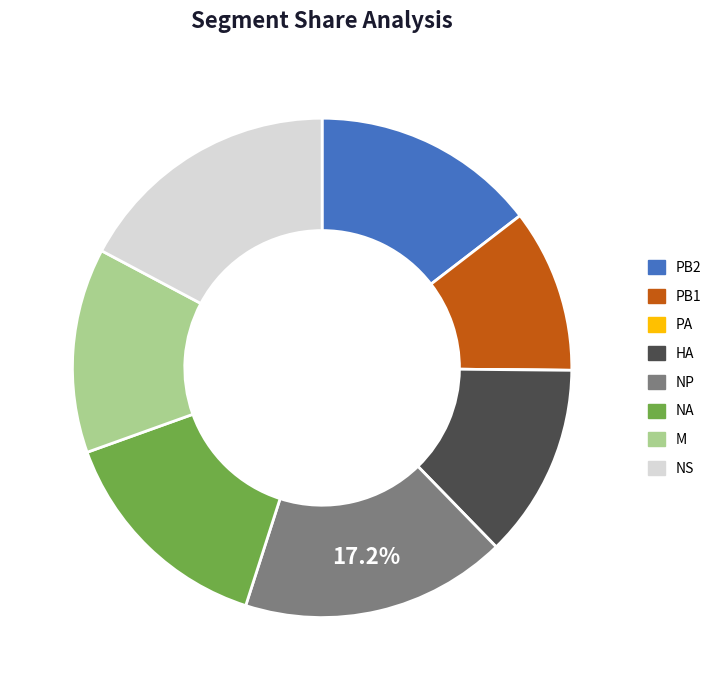

Do NP and PB1 together represent more than half of the pie?

No